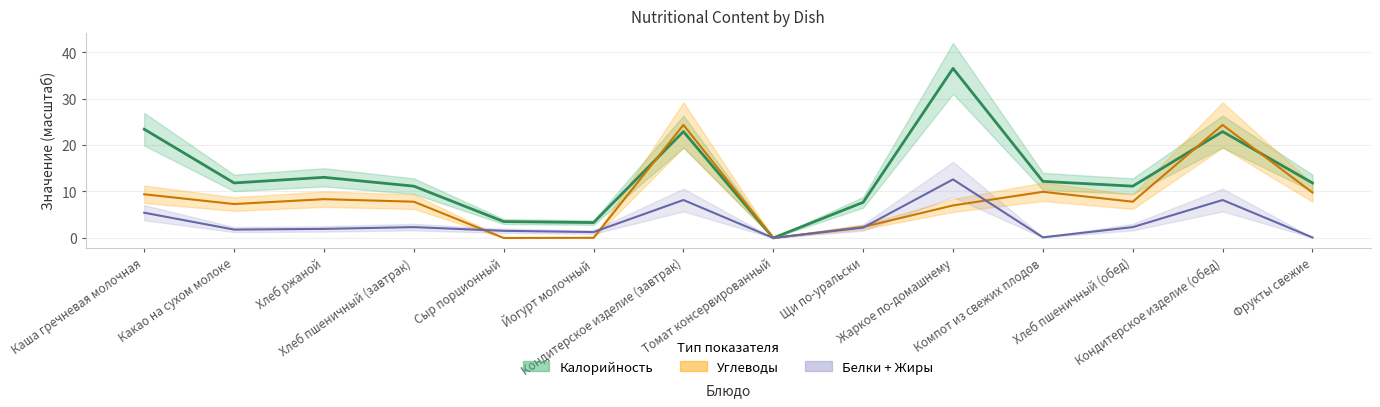

Reading left to right, list all the values displayed in this chart.

Калорийность: Каша гречневая молочная=23.4	Какао на сухом молоке=11.8	Хлеб ржаной=13.1	Хлеб пшеничный (завтрак)=11.2	Сыр порционный=3.5	Йогурт молочный=3.3	Кондитерское изделие (завтрак)=22.9	Томат консервированный=0.0	Щи по-уральски=7.7	Жаркое по-домашнему=36.5	Компот из свежих плодов=12.2	Хлеб пшеничный (обед)=11.2	Кондитерское изделие (обед)=22.9	Фрукты свежие=11.8
Жиры: Каша гречневая молочная=5.4	Какао на сухом молоке=1.8	Хлеб ржаной=2.0	Хлеб пшеничный (завтрак)=2.3	Сыр порционный=1.5	Йогурт молочный=1.3	Кондитерское изделие (завтрак)=8.2	Томат консервированный=0.0	Щи по-уральски=2.2	Жаркое по-домашнему=12.6	Компот из свежих плодов=0.1	Хлеб пшеничный (обед)=2.3	Кондитерское изделие (обед)=8.2	Фрукты свежие=0.1
Углеводы: Каша гречневая молочная=9.4	Какао на сухом молоке=7.3	Хлеб ржаной=8.3	Хлеб пшеничный (завтрак)=7.8	Сыр порционный=0.0	Йогурт молочный=0.0	Кондитерское изделие (завтрак)=24.3	Томат консервированный=0.0	Щи по-уральски=2.4	Жаркое по-домашнему=7.0	Компот из свежих плодов=9.9	Хлеб пшеничный (обед)=7.8	Кондитерское изделие (обед)=24.3	Фрукты свежие=9.8